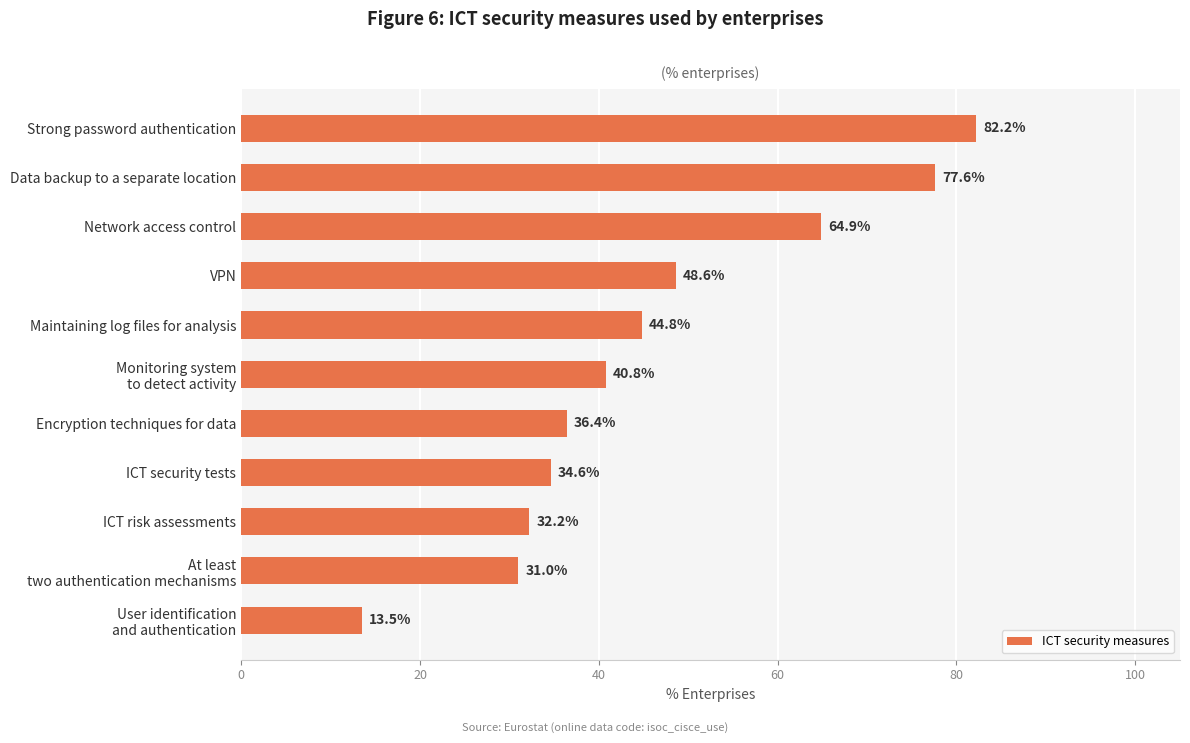

Where is the data nearest to the value 47?

VPN